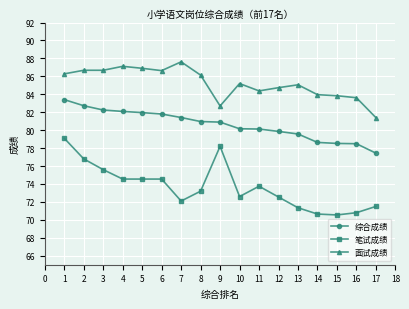

True or false: 面试成绩 and 笔试成绩 cross at least once.

False